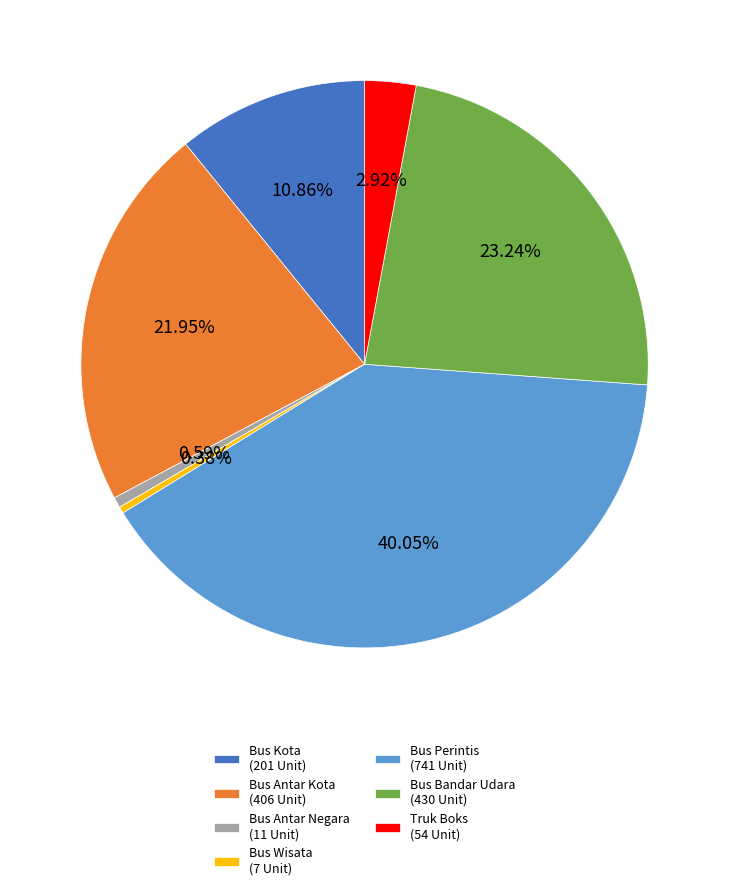

What percentage is the Bus Bandar Udara slice, to the nearest percent?

23%